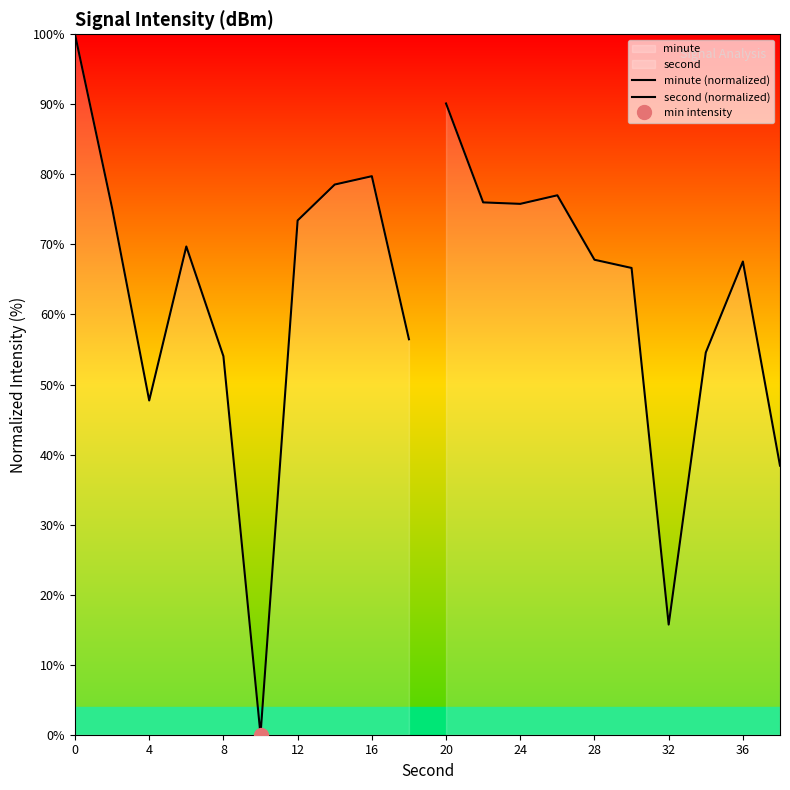

How many intersections are there between second (normalized) and minute (normalized)?

2